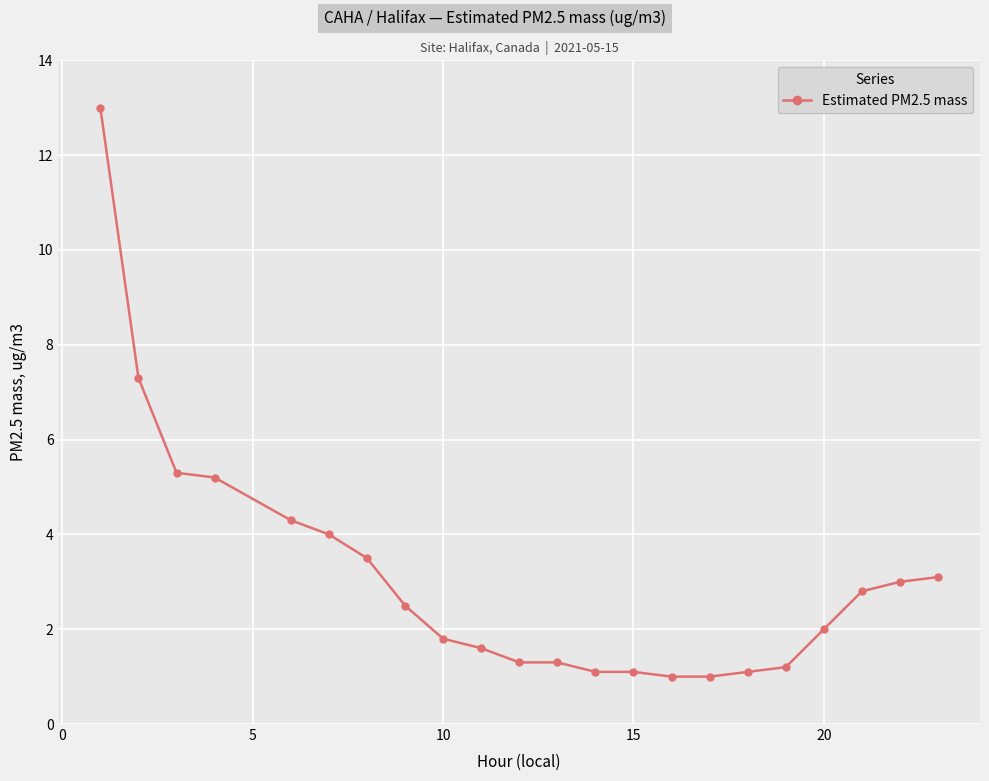

What is the minimum value shown in the chart?

1.0